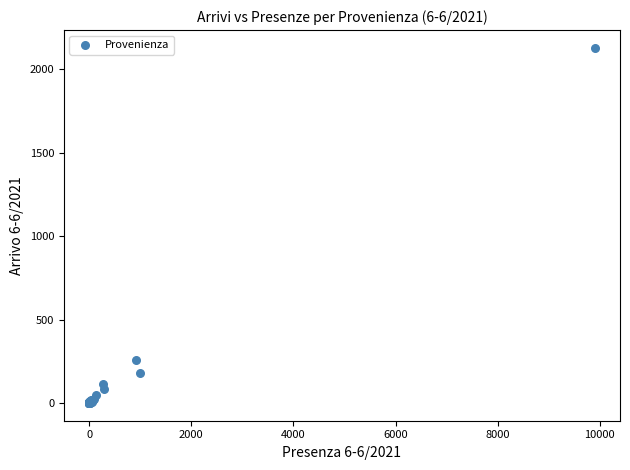

What Y value in the scatter plot is closest to 1064?

255